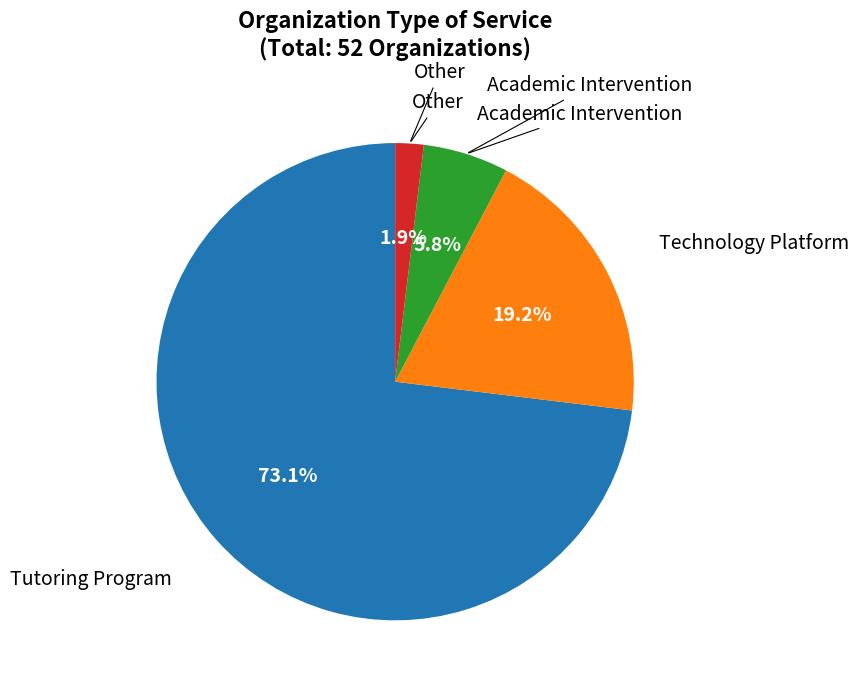

Is there a majority slice in this chart?

Yes